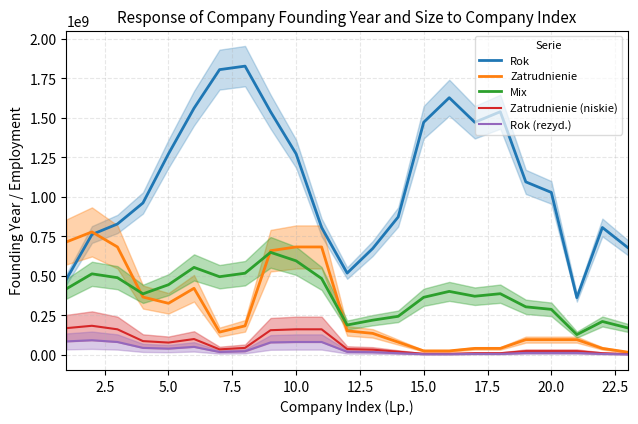

What is the highest value of the Zatrudnienie series?

777466666.7